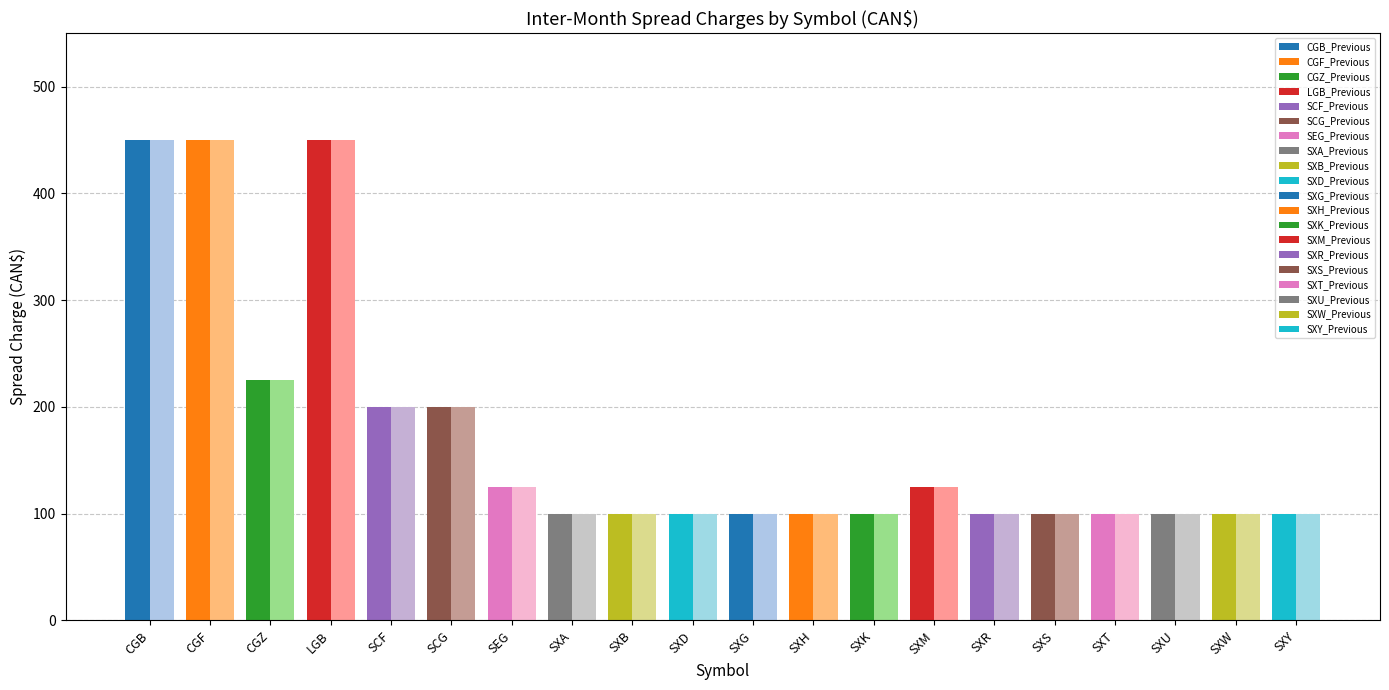

At which category does the chart reach its peak across all series?

CGB